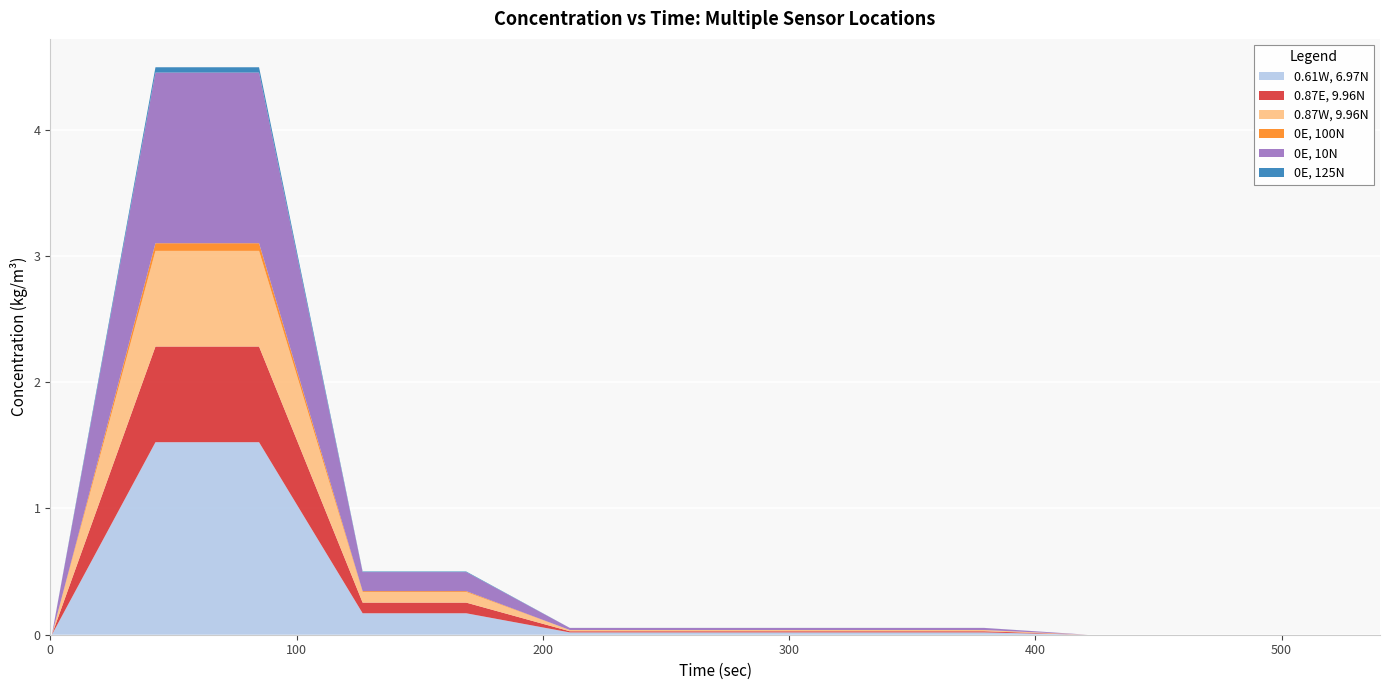

Reading left to right, what are all the values shown in this chart?

0.61W, 6.97N: 0.0	0.0	1.5	1.5	0.2	0.2	0.0	0.0	0.0	0.0	0.0	0.0	0.0	0.0
0.87E, 9.96N: 0.0	0.0	0.8	0.8	0.1	0.1	0.0	0.0	0.0	0.0	0.0	0.0	0.0	0.0
0.87W, 9.96N: 0.0	0.0	0.8	0.8	0.1	0.1	0.0	0.0	0.0	0.0	0.0	0.0	0.0	0.0
0E, 100N: 0.0	0.0	0.1	0.1	0.0	0.0	0.0	0.0	0.0	0.0	0.0	0.0	0.0	0.0
0E, 10N: 0.0	0.0	1.4	1.4	0.2	0.2	0.0	0.0	0.0	0.0	0.0	0.0	0.0	0.0
0E, 125N: 0.0	0.0	0.0	0.0	0.0	0.0	0.0	0.0	0.0	0.0	0.0	0.0	0.0	0.0